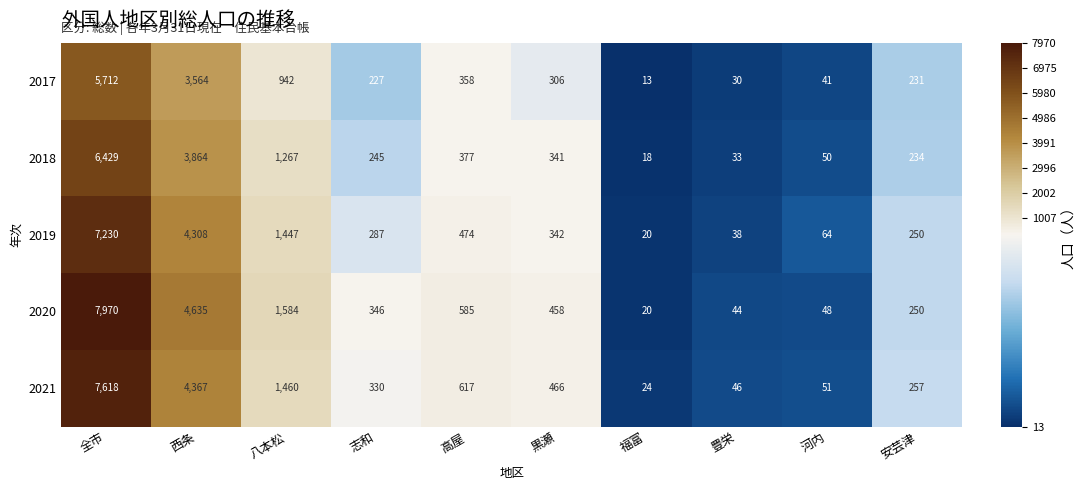

What is the greatest value displayed?

7970